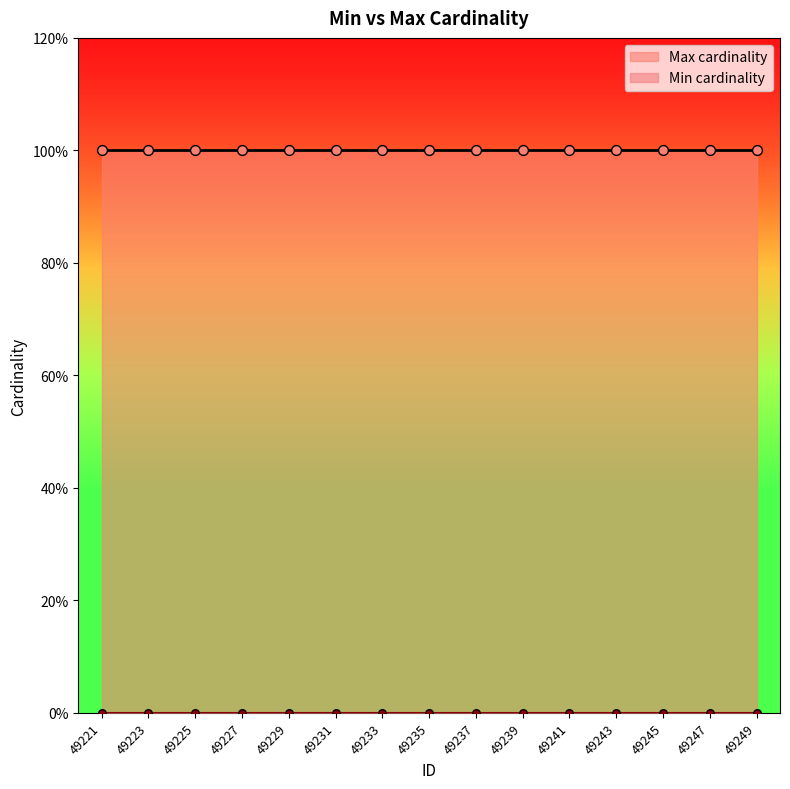

What are all the series names shown in the legend?

Min cardinality, Max cardinality